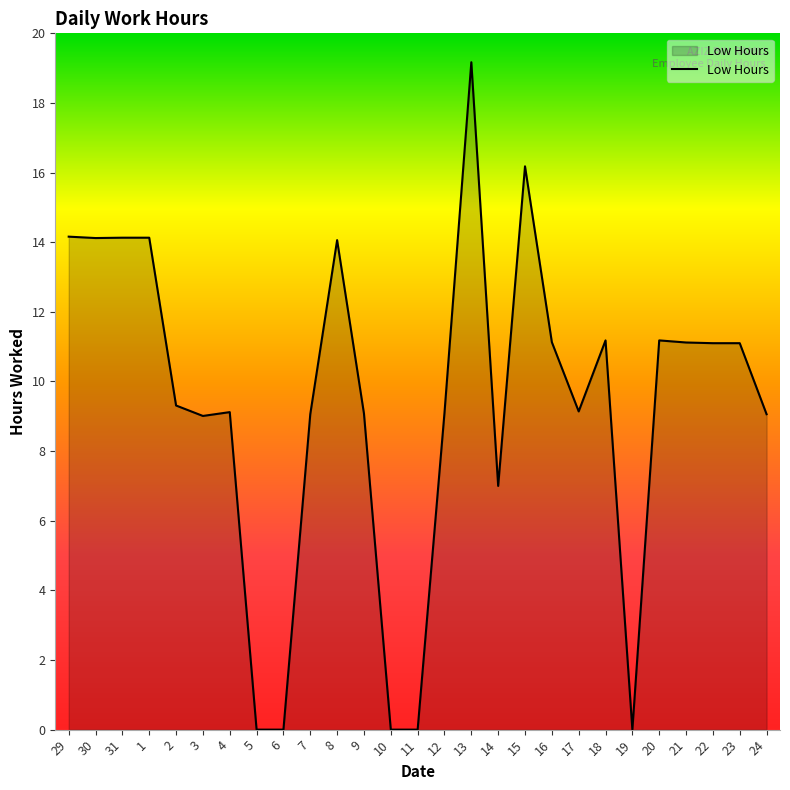

What position from the right is 18?

7